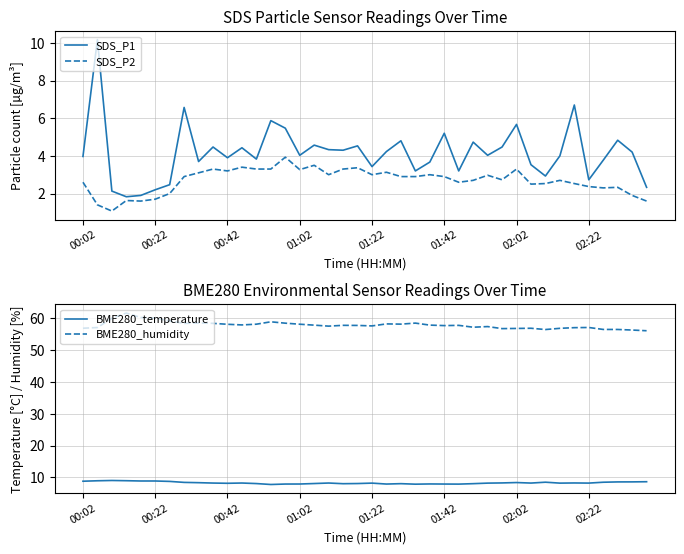

What is the sum of all BME280_humidity values?

2316.1